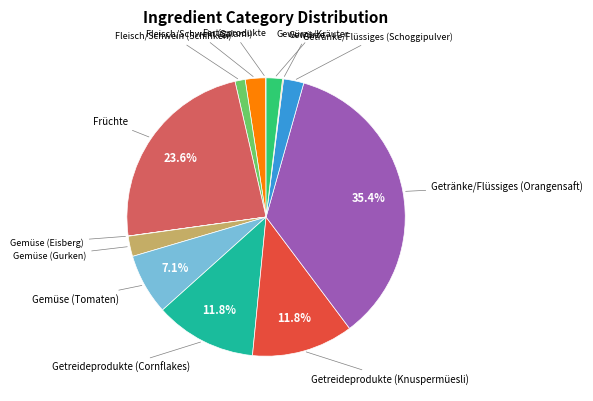

Which has a higher value, Gemüse (Gurken) or Getreideprodukte (Knuspermüesli)?

Getreideprodukte (Knuspermüesli)